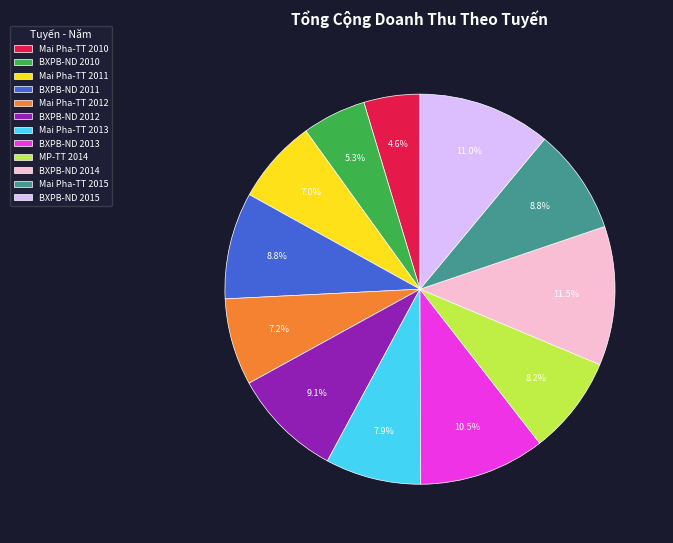

To the nearest percent, what portion does BXPB-ND 2011 represent?

9%